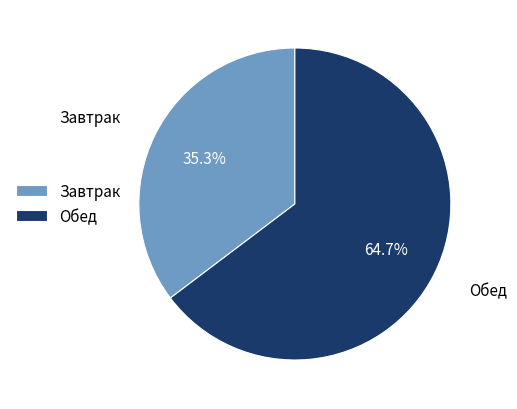

Which has a higher value, Завтрак or Обед?

Обед